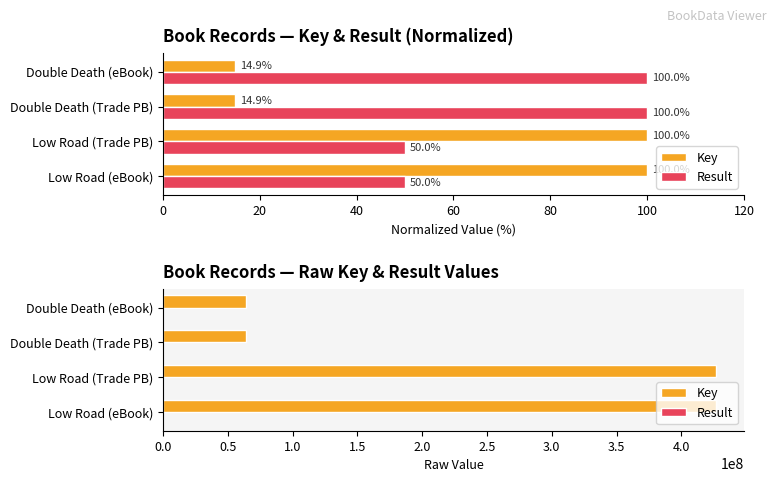

The Key series shows 20839019 at Double Death (Trade PB). True or false?

False